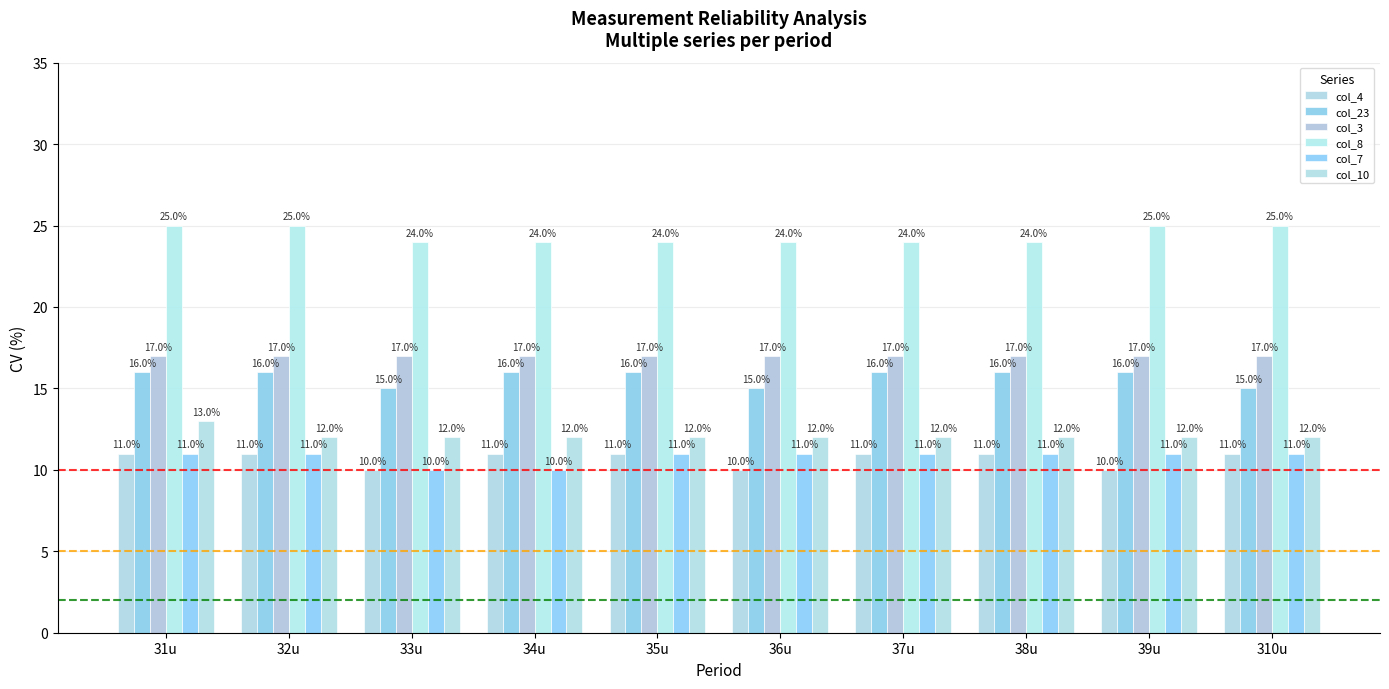

What is the value of the col_7 bar at the 1st from the left?

11